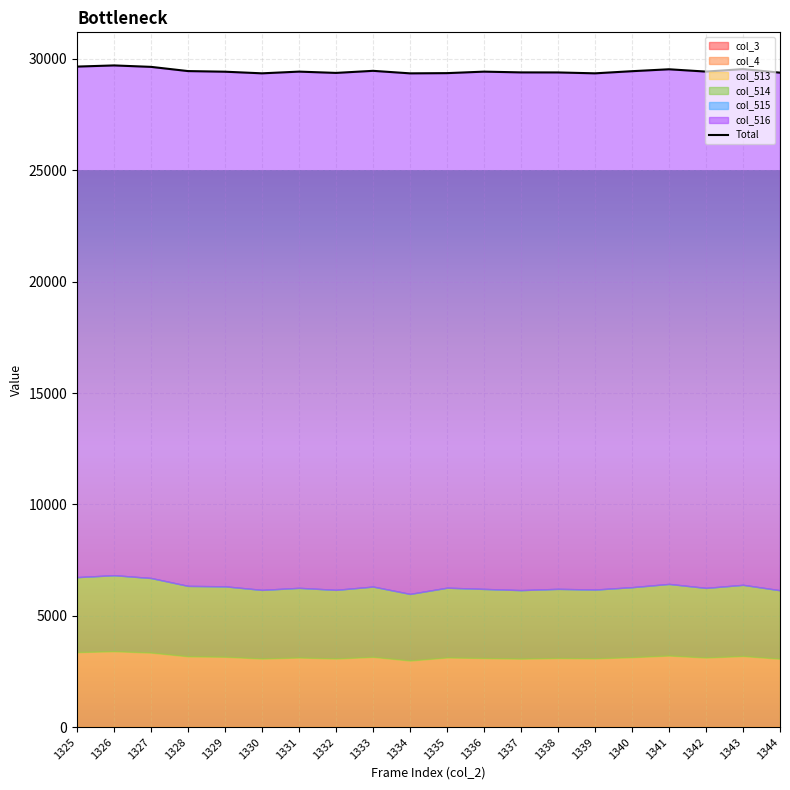

Between 1336 and 1343, which is larger?

1343